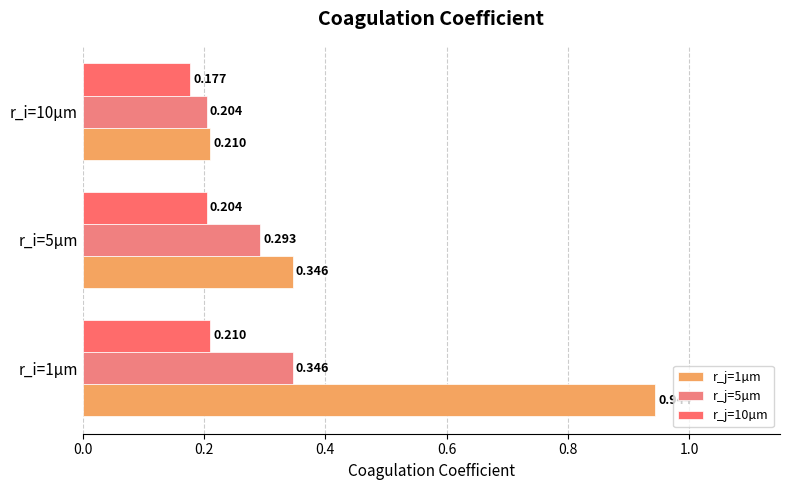

Rank the series by their average value, from highest to lowest.

r_j=1µm, r_j=5µm, r_j=10µm